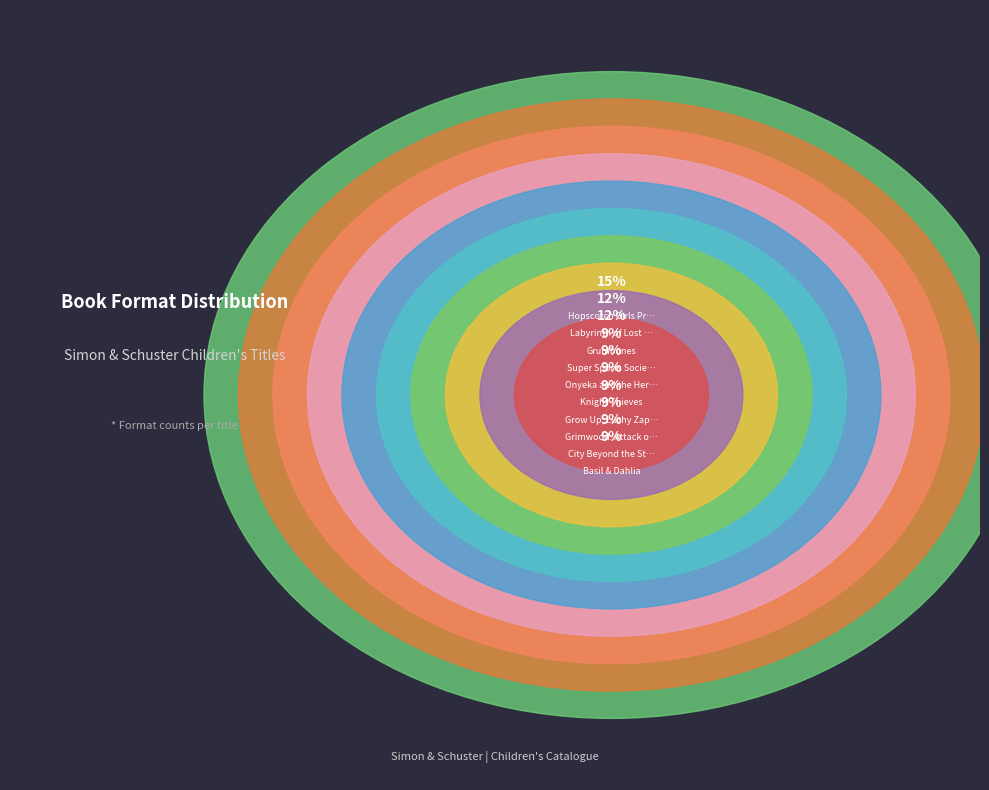

Is there a majority slice in this chart?

No